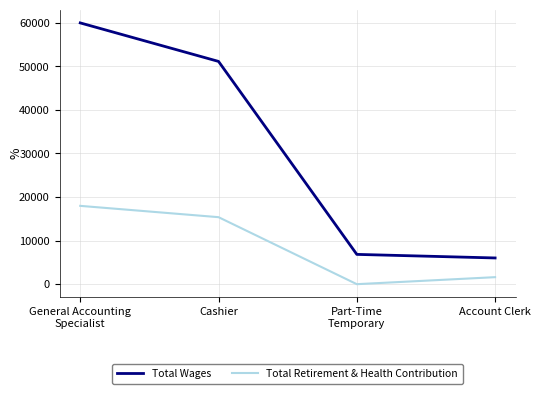

Which category has the highest value across all series?

General Accounting
Specialist